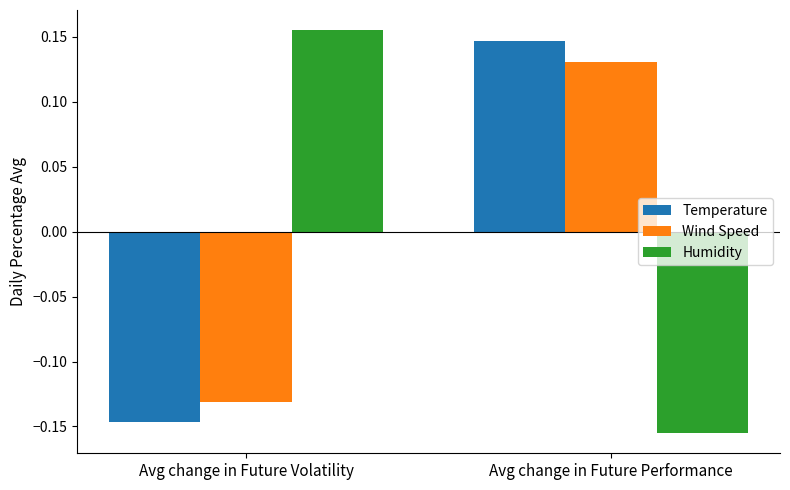

List the series in order of their peak value, lowest first.

Wind Speed, Temperature, Humidity